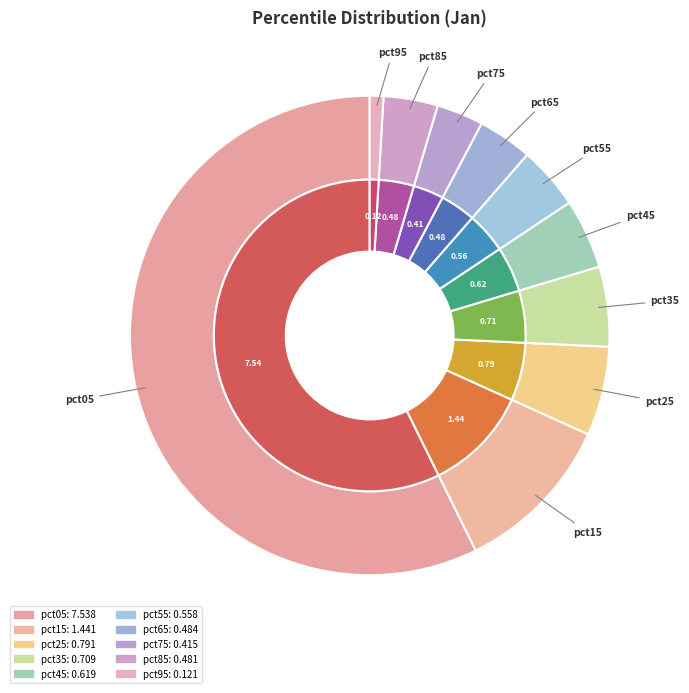

Is it true that pct85 is 15% of the pie?

False